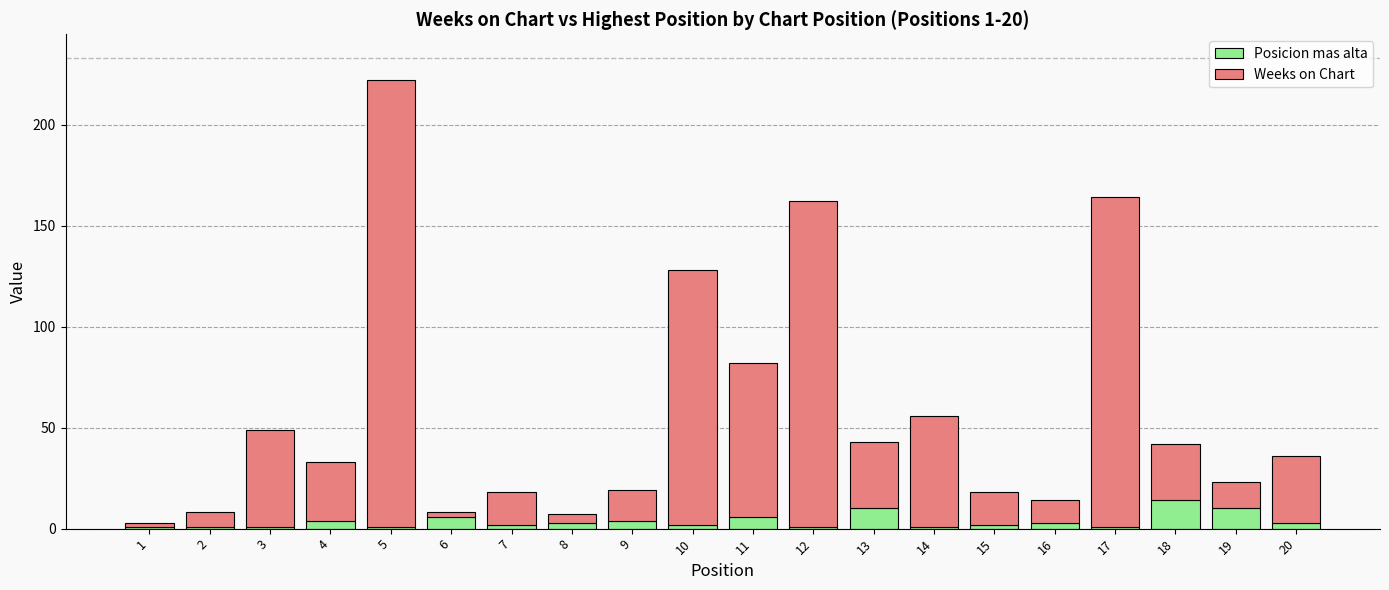

Are the bars grouped side by side (vs. stacked)?

No